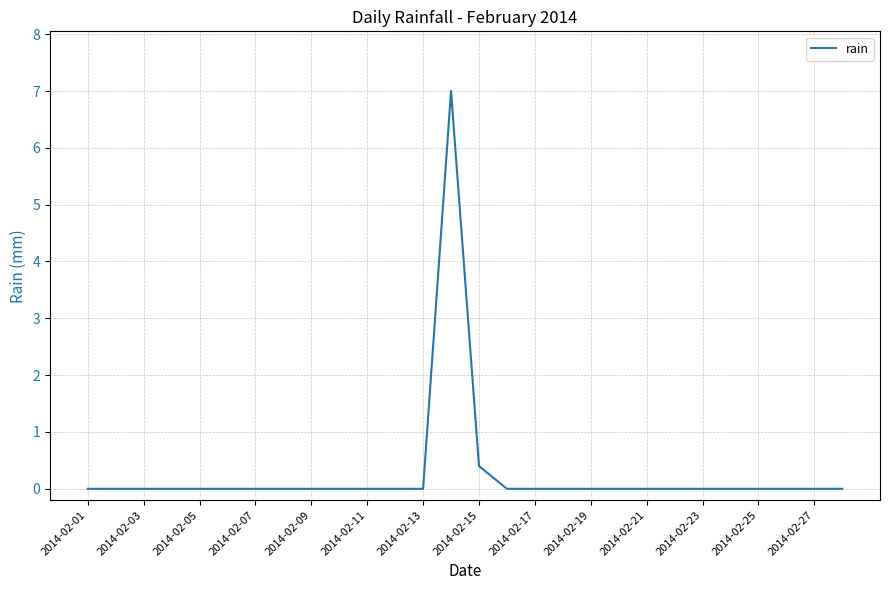

What is the greatest value displayed?

7.0